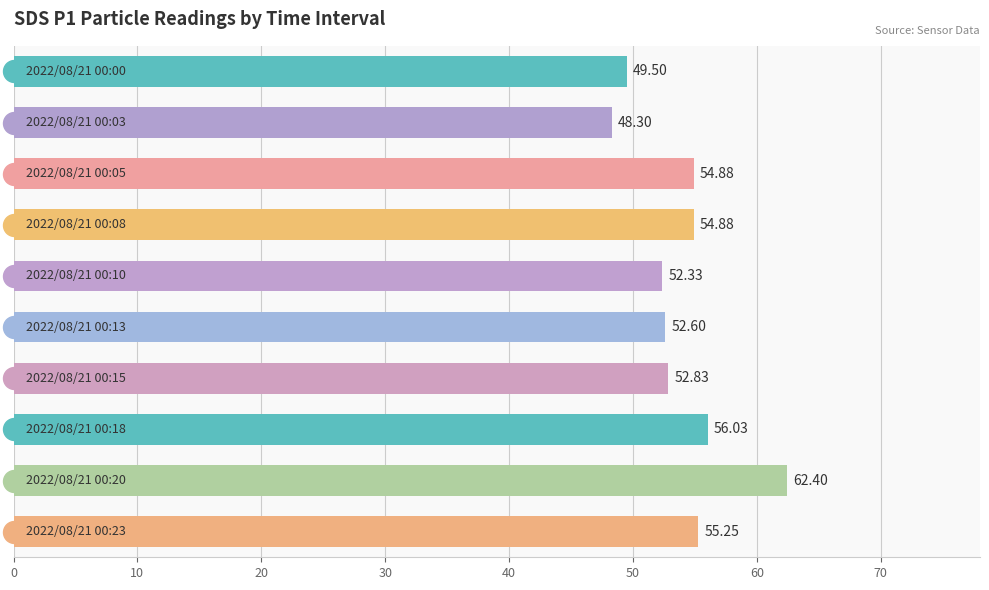

What is the change in value from 40 to 60?

+0.5